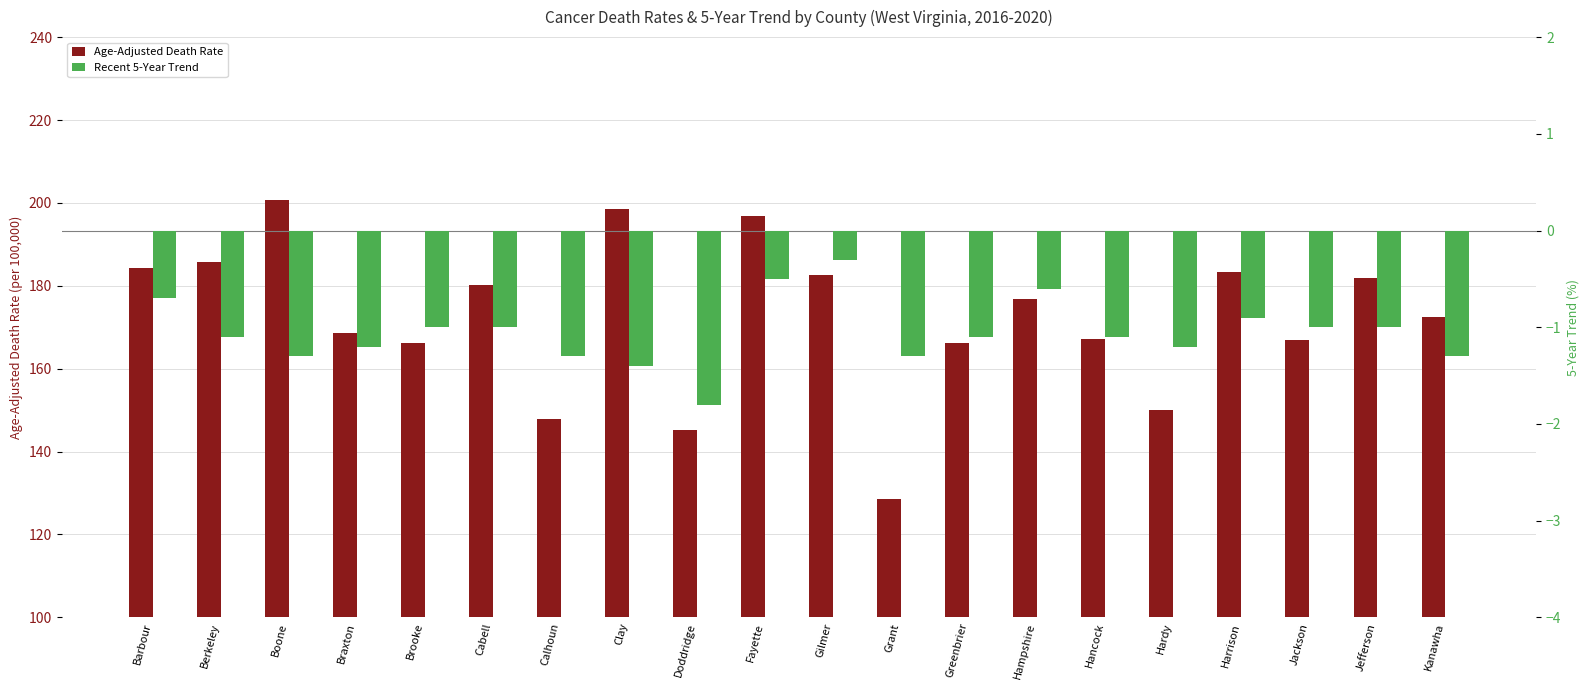

What is the label of the 7th bar from the left?

Calhoun